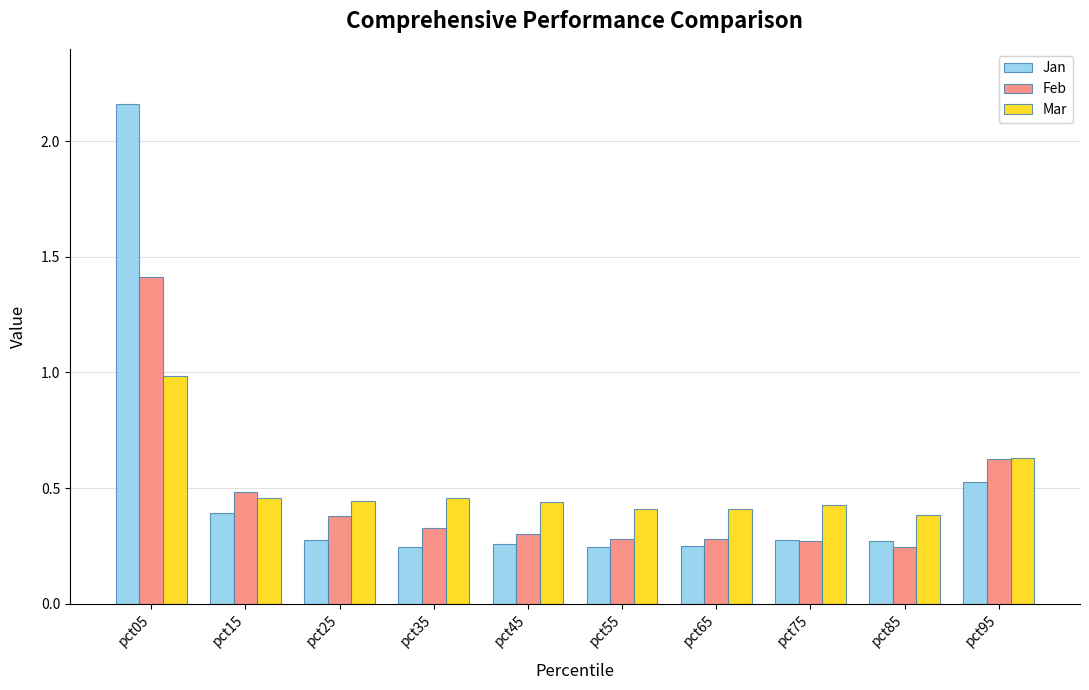

How many groups of bars are there?

10